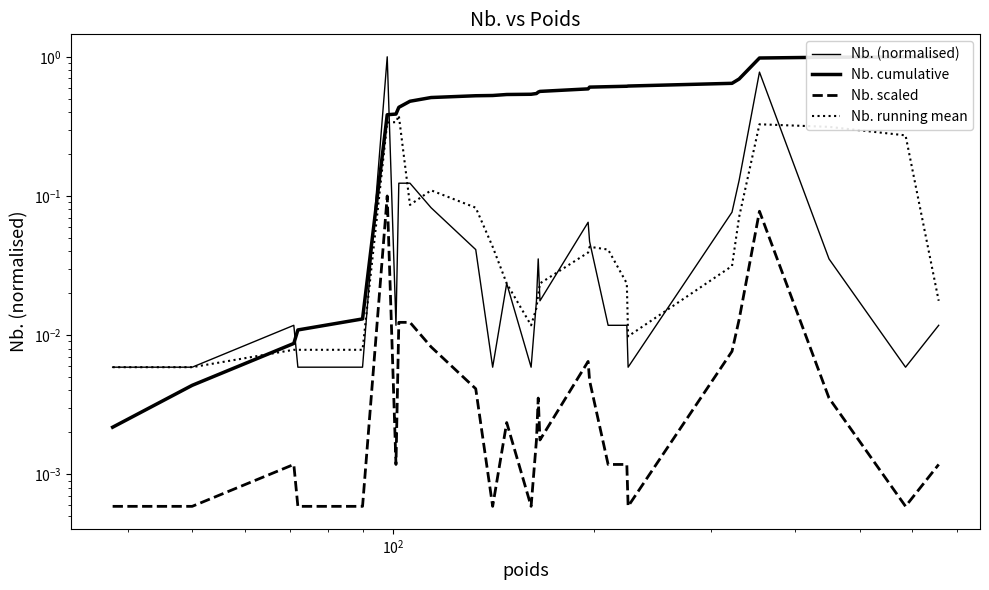

Reading left to right, extract all data points from this chart.

Nb. (normalised): 0.0	0.0	0.0	0.0	0.0	1.0	0.0	0.1	0.1	0.1	0.0	0.0	0.0	0.0	0.0	0.0	0.0	0.1	0.0	0.0	0.0	0.0	0.1	0.1	0.8	0.0	0.0	0.0
Nb. cumulative: 0.0	0.0	0.0	0.0	0.0	0.4	0.4	0.4	0.5	0.5	0.5	0.5	0.5	0.5	0.5	0.6	0.6	0.6	0.6	0.6	0.6	0.6	0.6	0.7	1.0	1.0	1.0	1.0
Nb. scaled: 0.0	0.0	0.0	0.0	0.0	0.1	0.0	0.0	0.0	0.0	0.0	0.0	0.0	0.0	0.0	0.0	0.0	0.0	0.0	0.0	0.0	0.0	0.0	0.0	0.1	0.0	0.0	0.0
Nb. running mean: 0.0	0.0	0.0	0.0	0.0	0.3	0.3	0.4	0.1	0.1	0.1	0.0	0.0	0.0	0.0	0.0	0.0	0.0	0.0	0.0	0.0	0.0	0.0	0.1	0.3	0.3	0.3	0.0